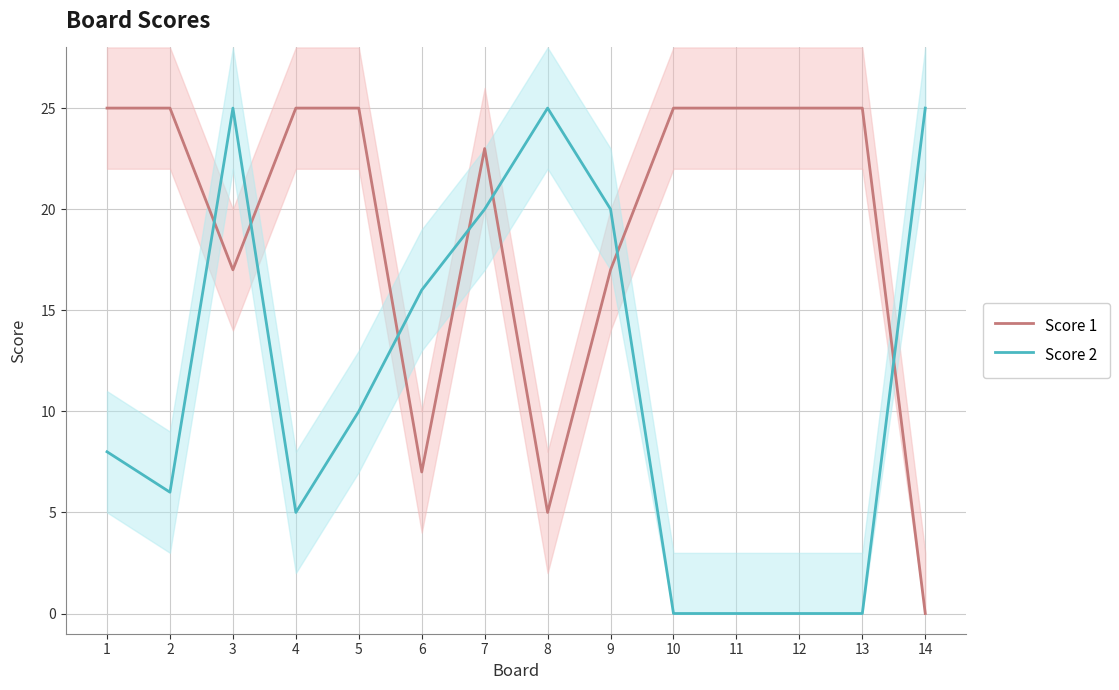

Between 2 and 12, which series saw the biggest shift?

Score 2